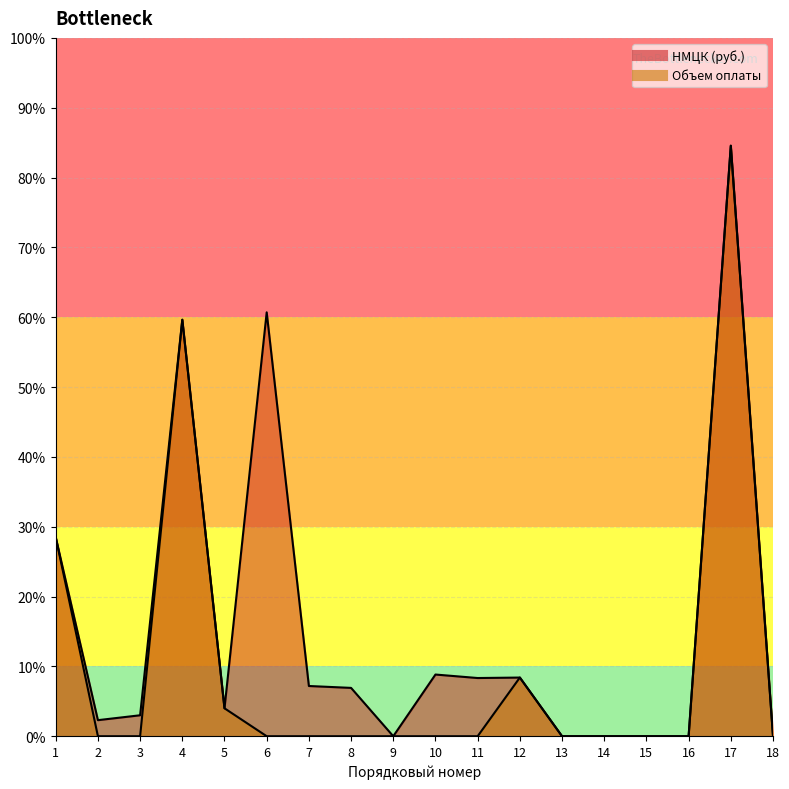

At which category is the sum across all series the highest?

17